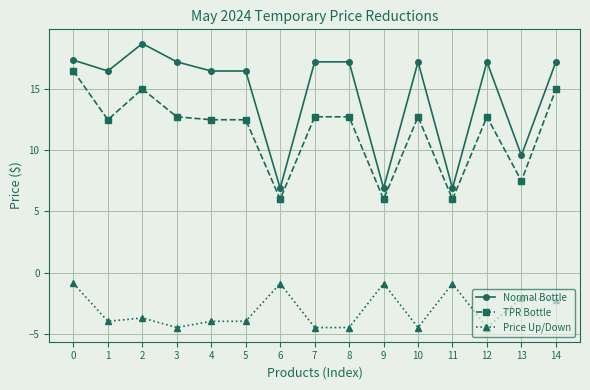

True or false: Price Up/Down has a value of -1.8 at 1.

False